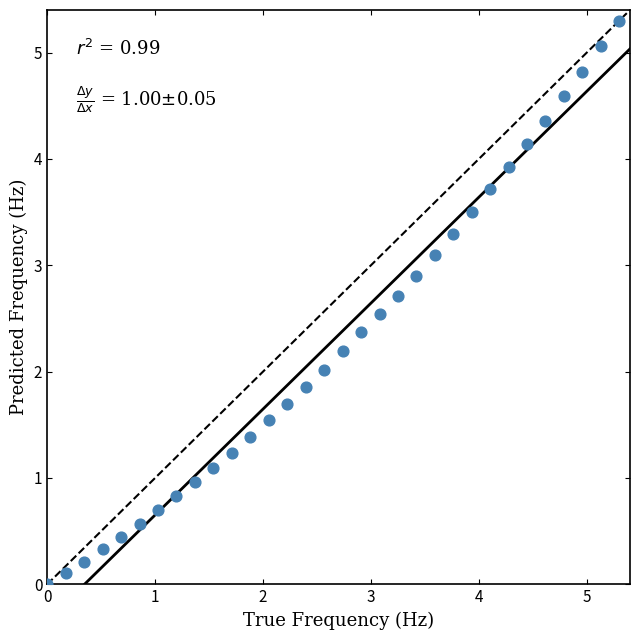

What is the range of X values (max minus min)?

5.3